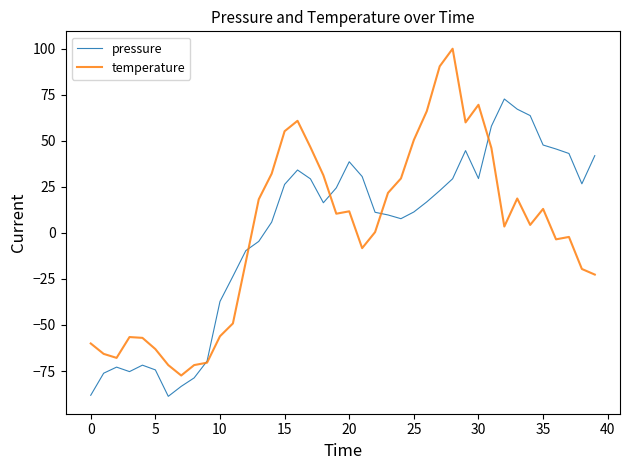

Which series has the largest range (max minus min)?

temperature